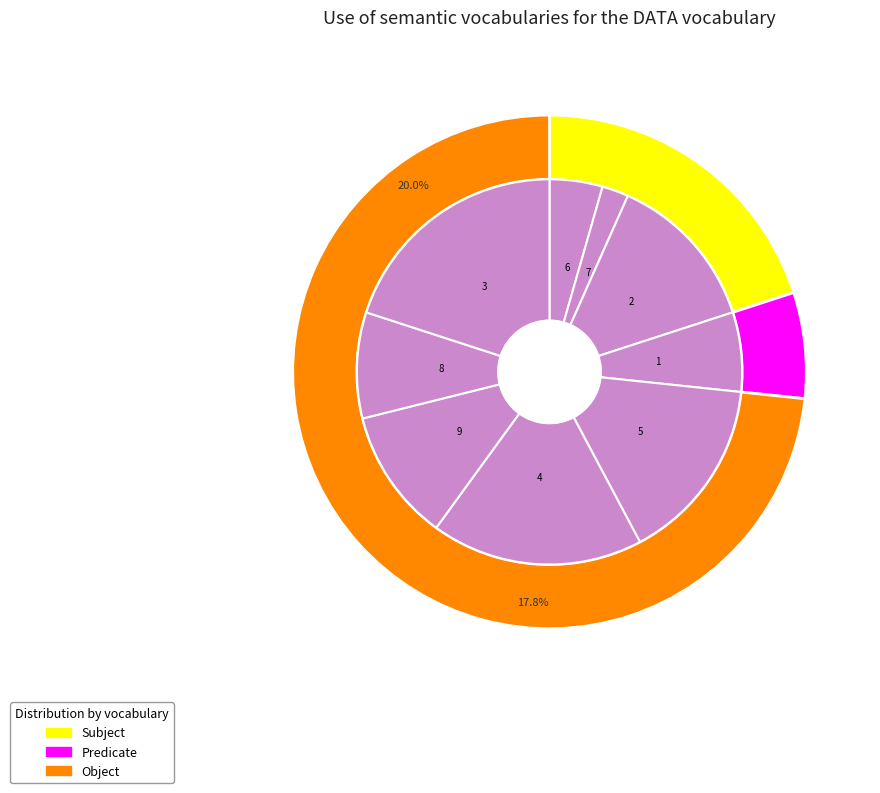

Combined, what portion of the pie is 8 and 6?

11.4%